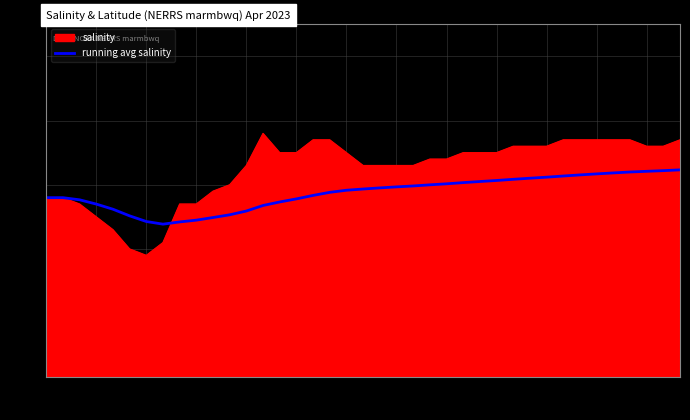

Which series has the widest spread of values?

salinity